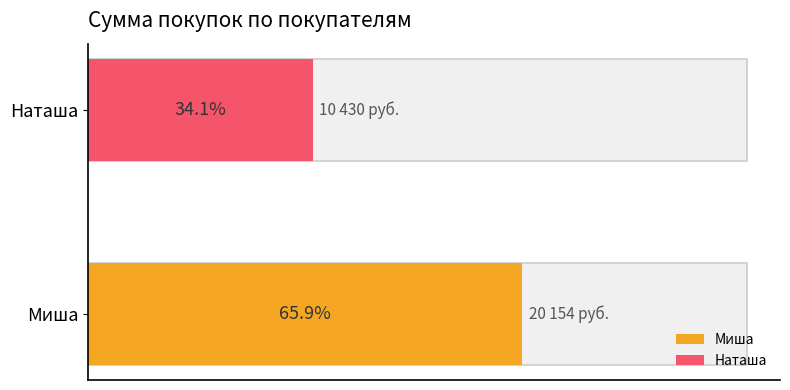

The Миша series shows 1707 at 2019-04-14/16. True or false?

False